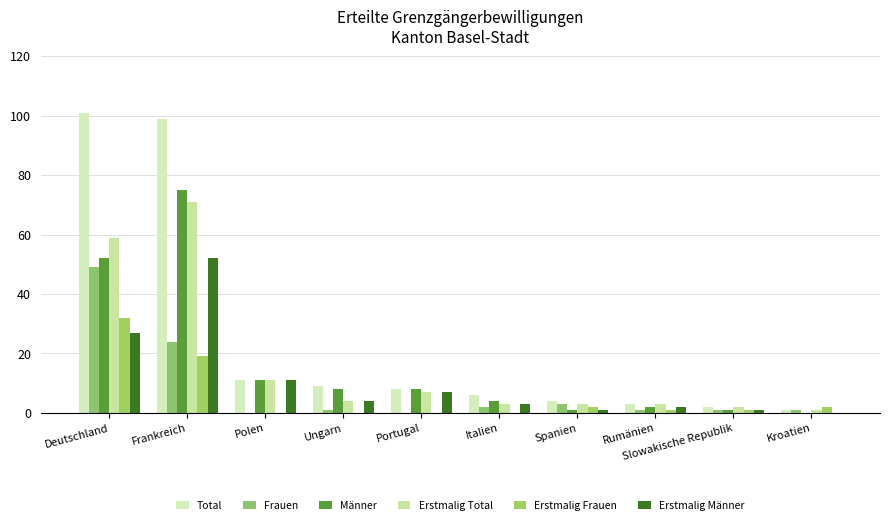

What are all the series names shown in the legend?

Total, Frauen, Männer, Erstmalig Total, Erstmalig Frauen, Erstmalig Männer